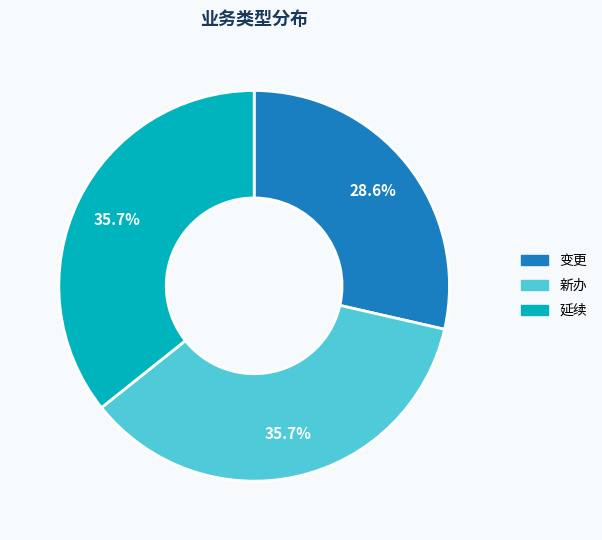

Approximately how many times larger is the value at 变更 compared to 新办?

0.8